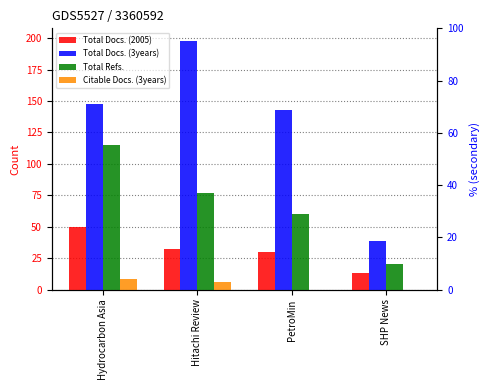

What is the difference between the Total Refs. values at Hydrocarbon Asia and Hitachi Review?

38